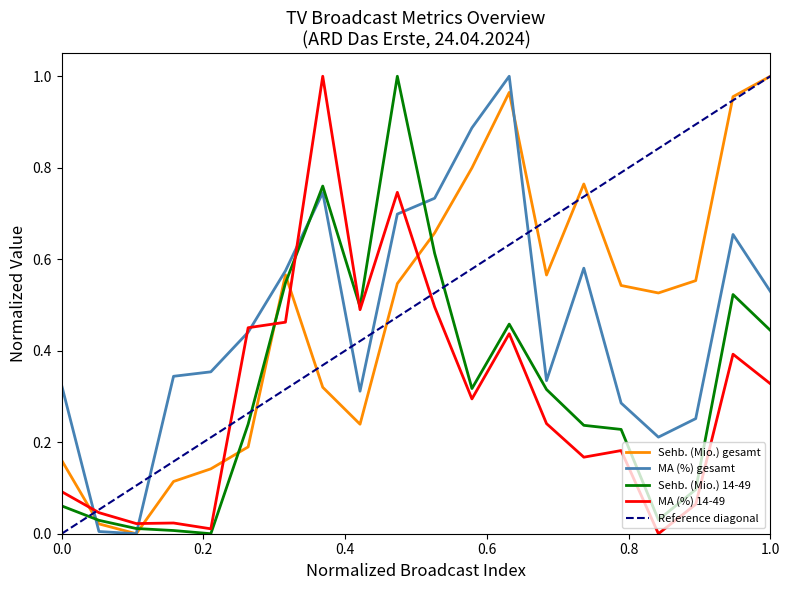

In Sehb. (Mio.) 14-49, how many points are lower than both neighbors (excluding endpoints)?

4